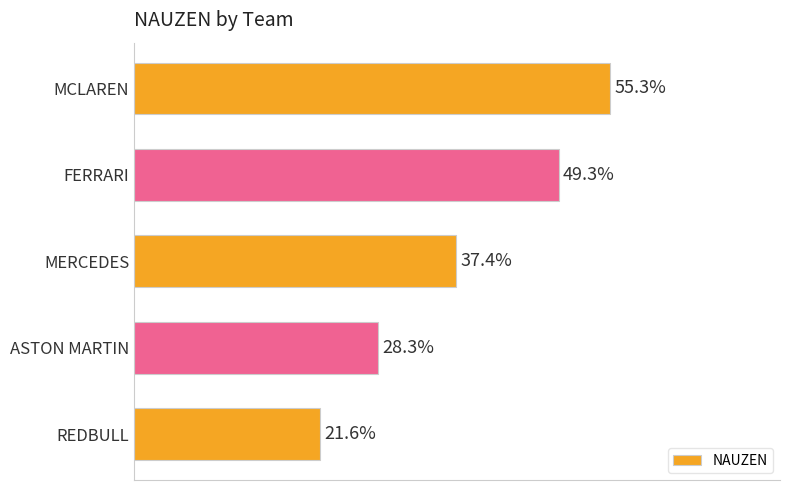

Rank the categories by value from highest to lowest.

MCLAREN, FERRARI, MERCEDES, ASTON MARTIN, REDBULL